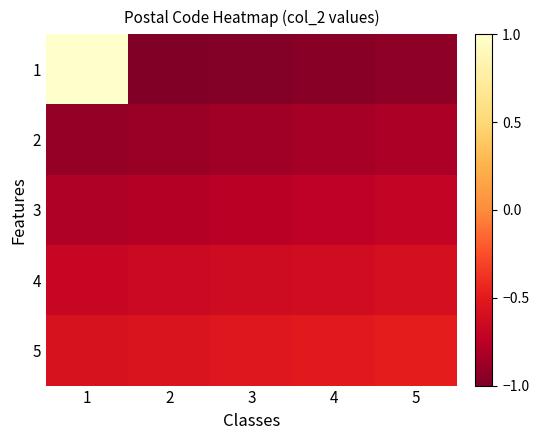

What is the total value across all series at 2?

-3.9